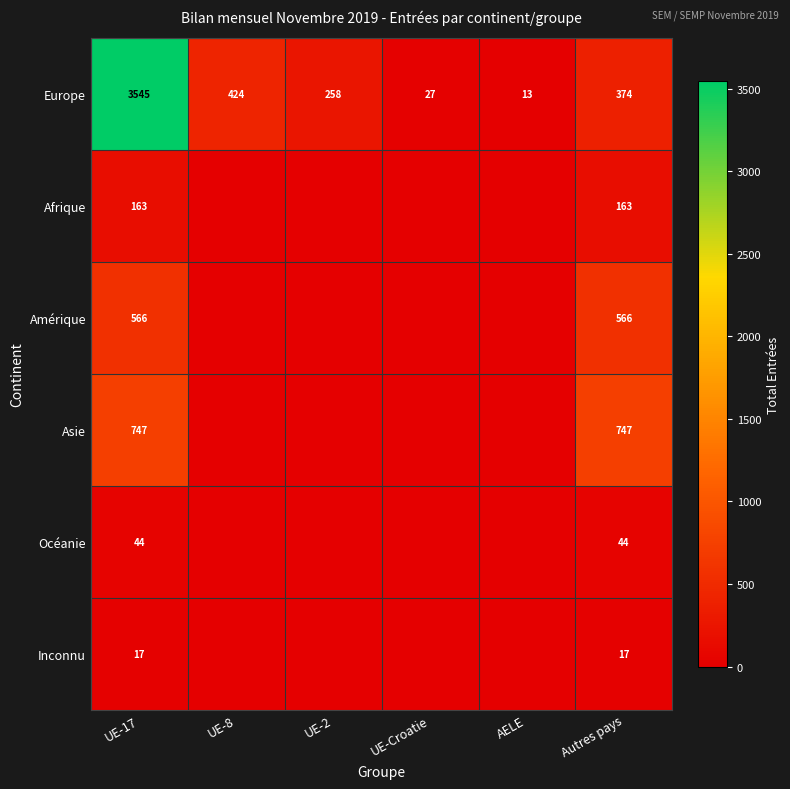

Is it true that Europe equals 424 at UE-8?

True